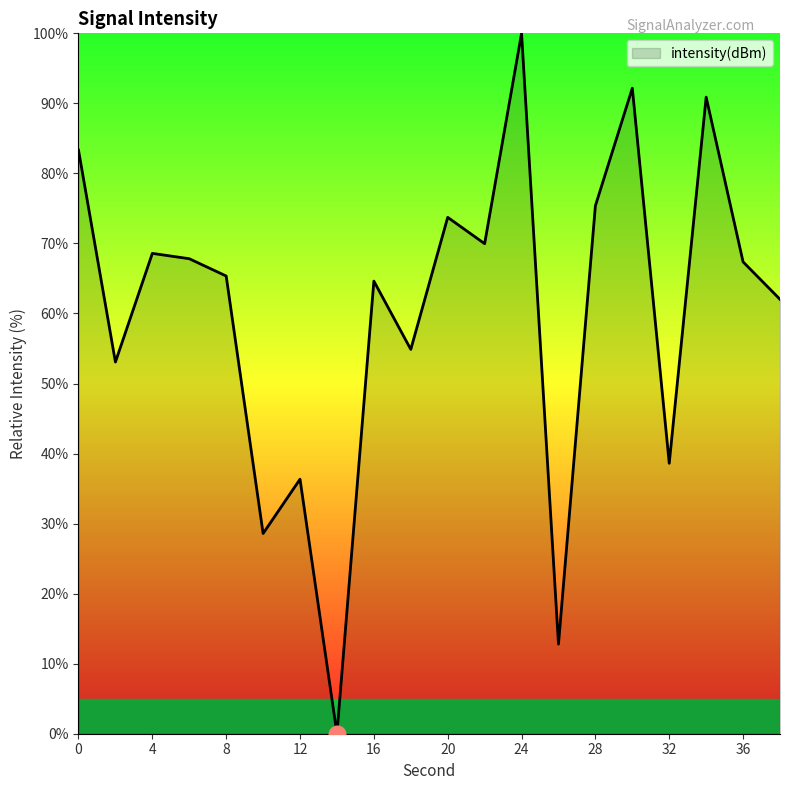

How many lines are shown in the chart?

1